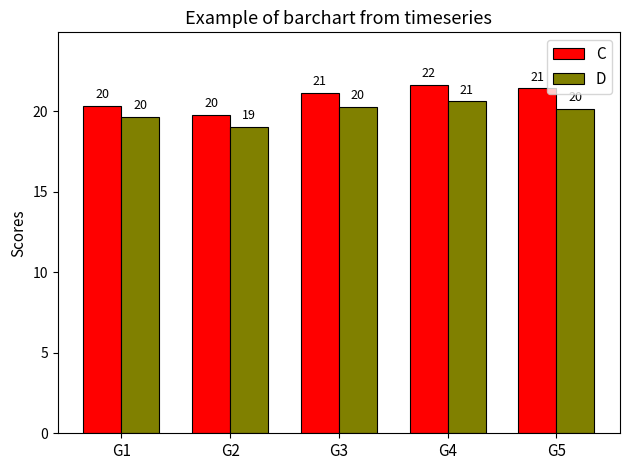

Reading left to right, transcribe all the data shown in this chart.

C: G1=20.4	G2=19.8	G3=21.2	G4=21.7	G5=21.4
D: G1=19.6	G2=19.0	G3=20.3	G4=20.6	G5=20.1